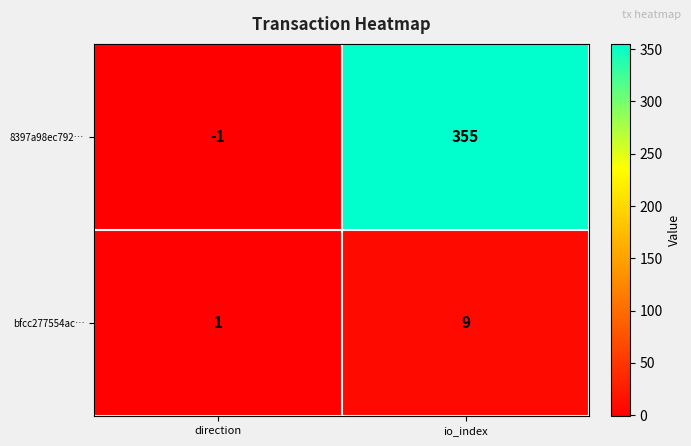

The 8397a98ec792… series shows 164 at io_index. True or false?

False